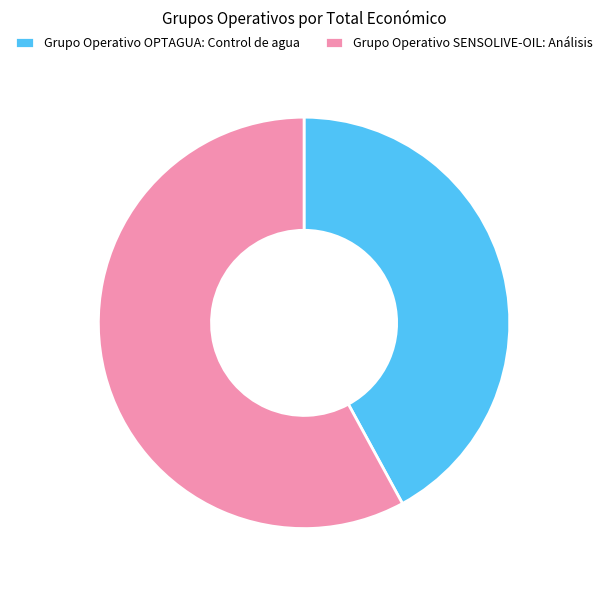

Count the number of slices in the pie.

2